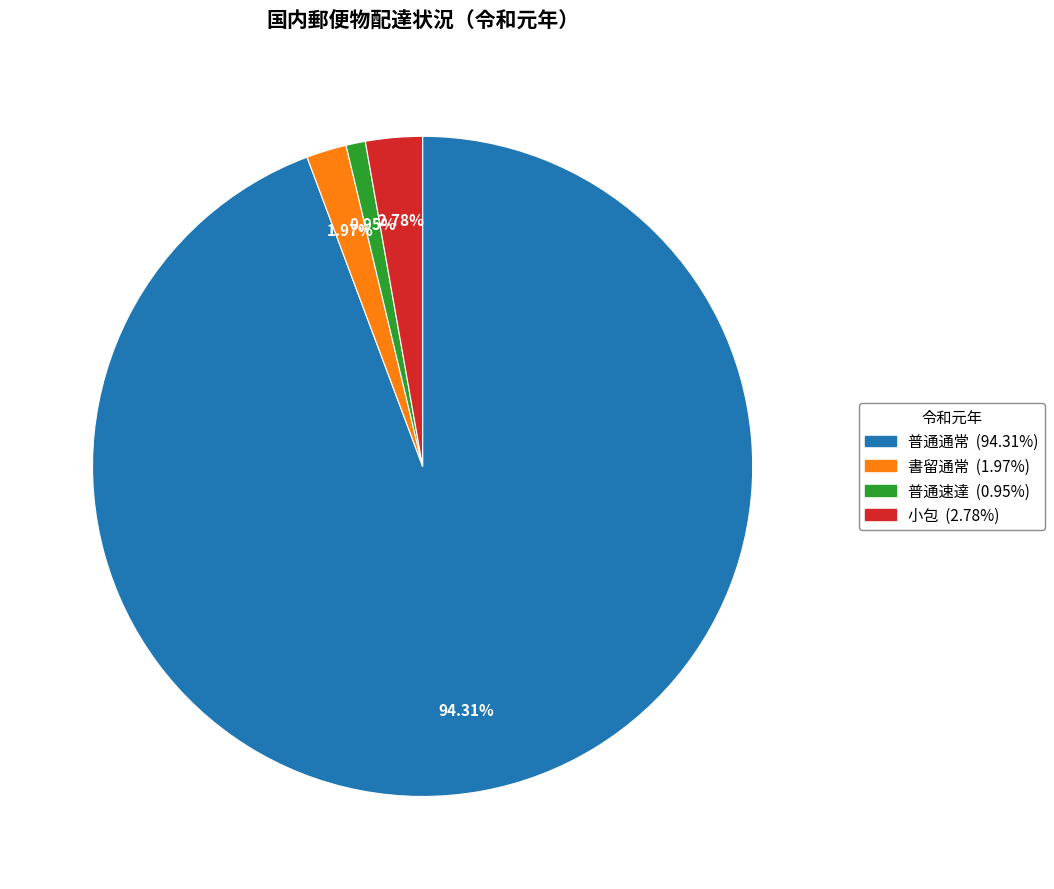

How much of the chart is everything except 普通速達?

99.1%